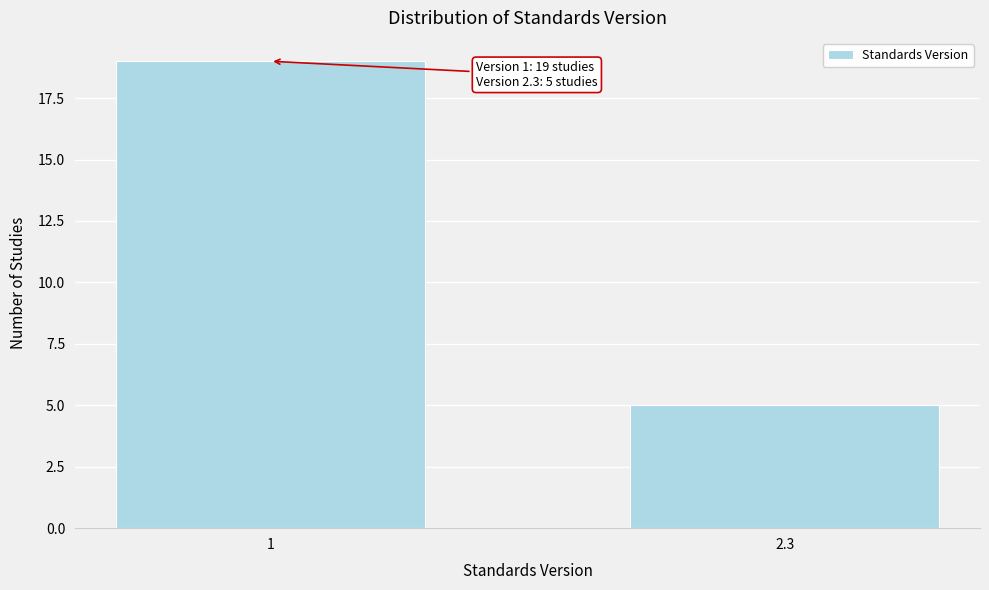

Reading left to right, extract all data points from this chart.

19	5